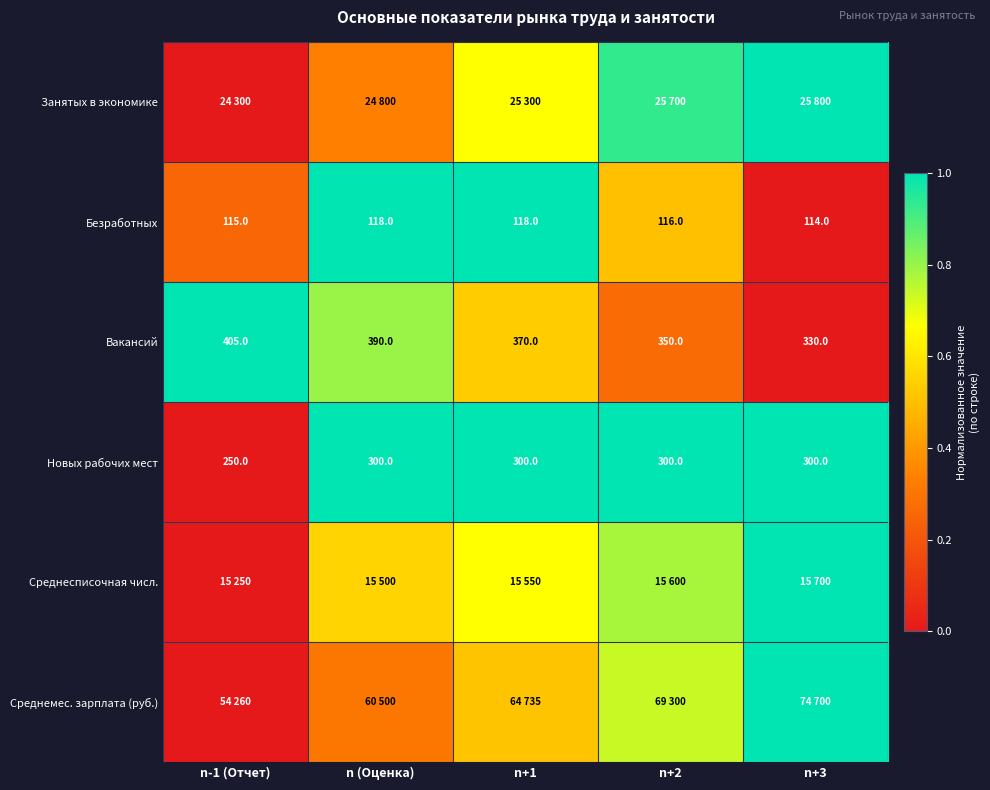

At which label is Среднемес. зарплата (руб.) closest to 0?

n-1 (Отчет)